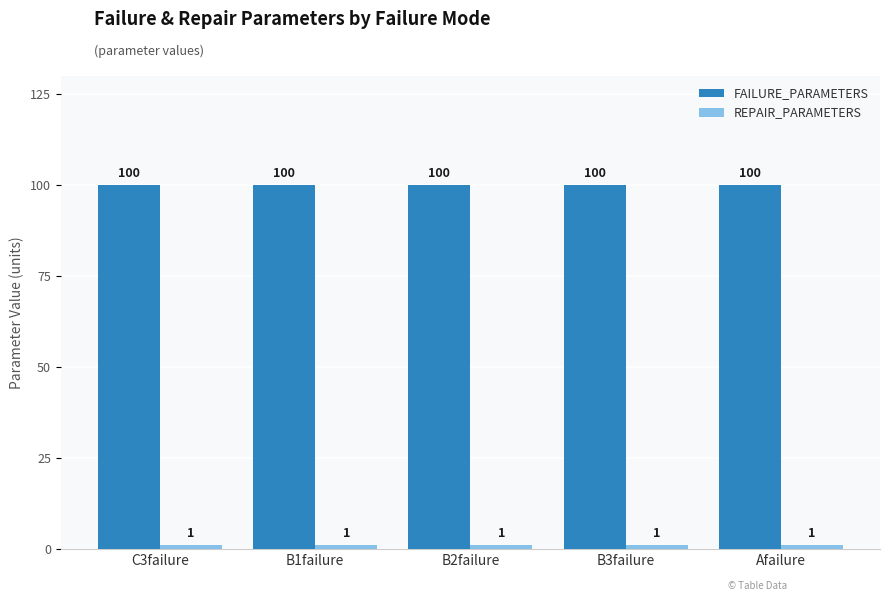

What is the spread (max minus min) of values at Afailure?

99